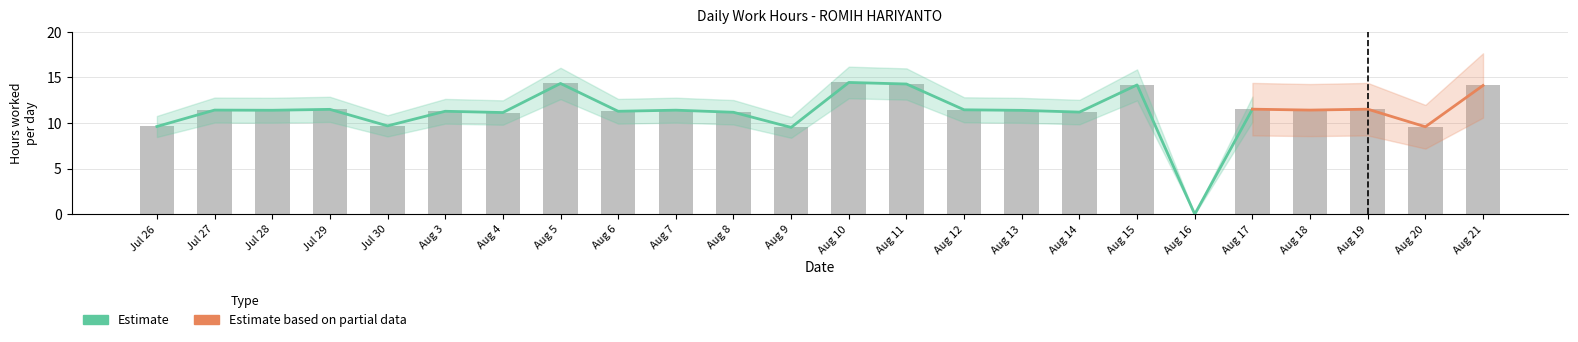

What is the value of the 2nd bar from the left?

11.4